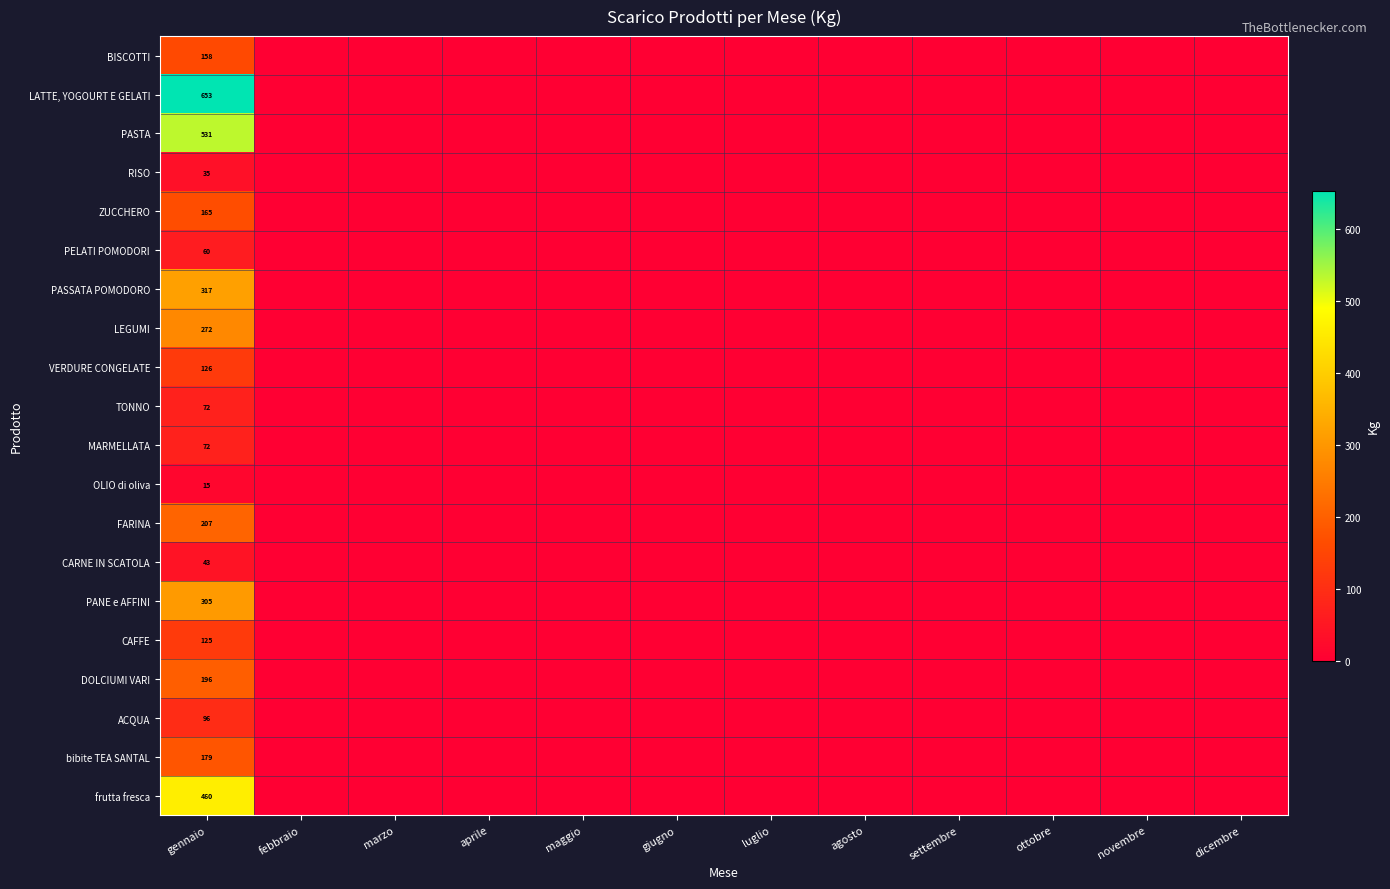

What is the difference between the highest and lowest values at gennaio?

638